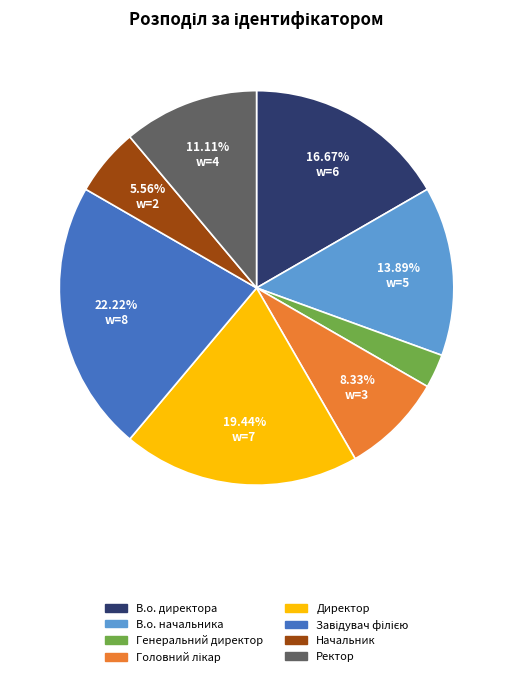

Which category has the smallest portion of the pie?

Генеральний директор